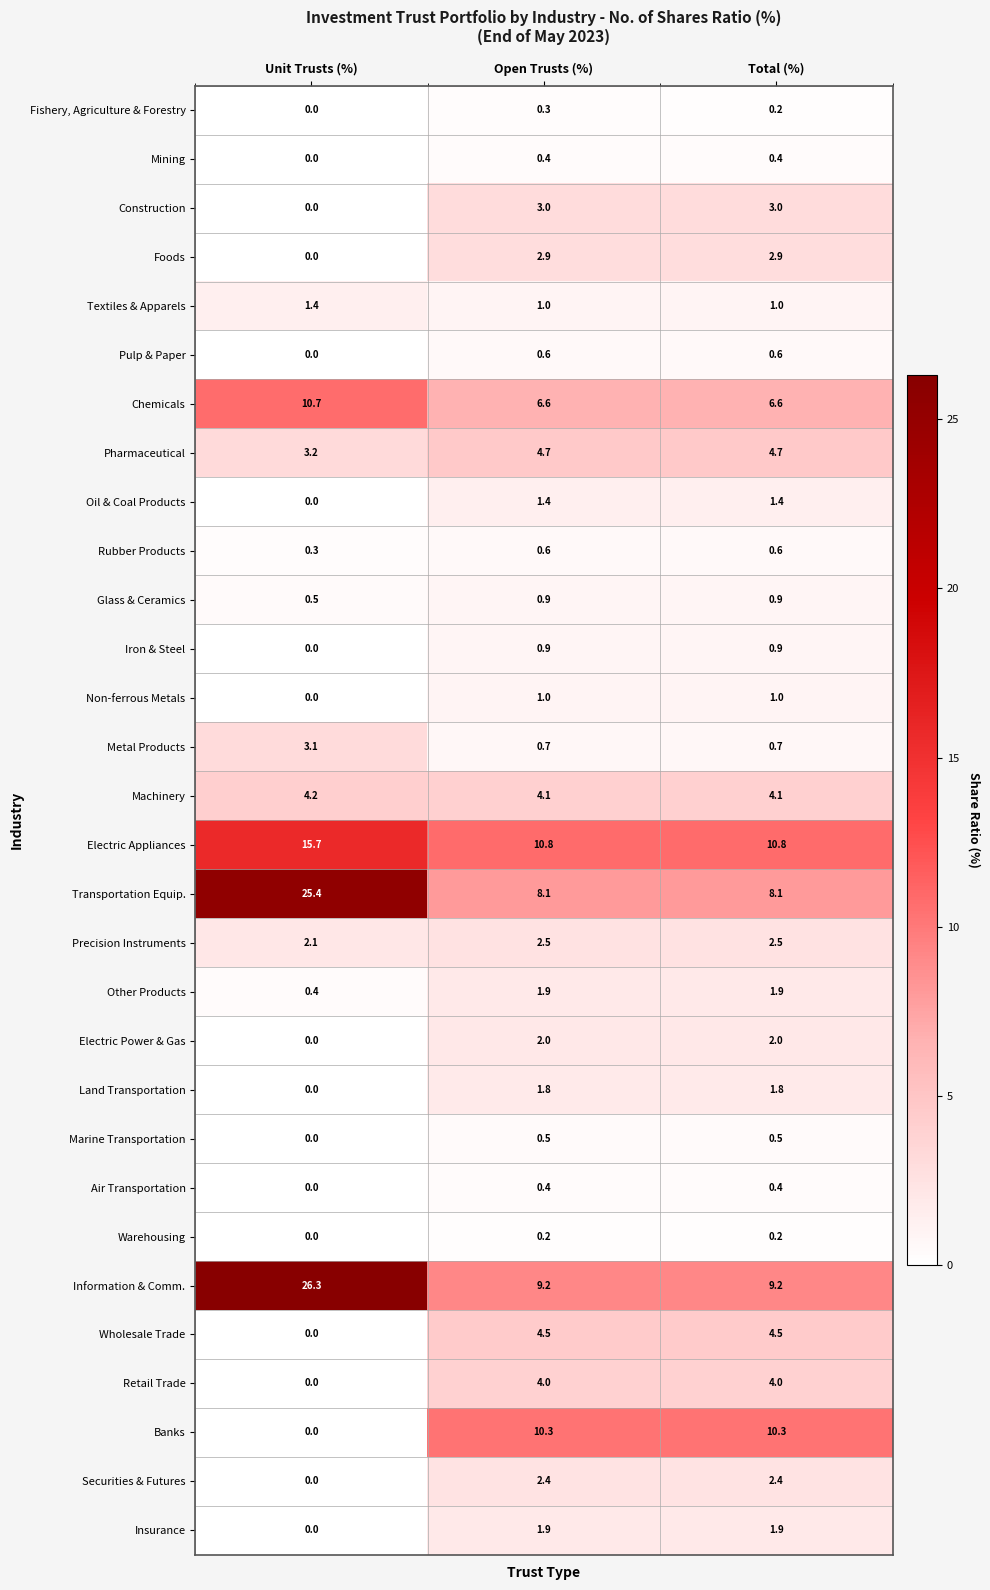

Which category has the lowest value across all series?

Unit Trusts (%)